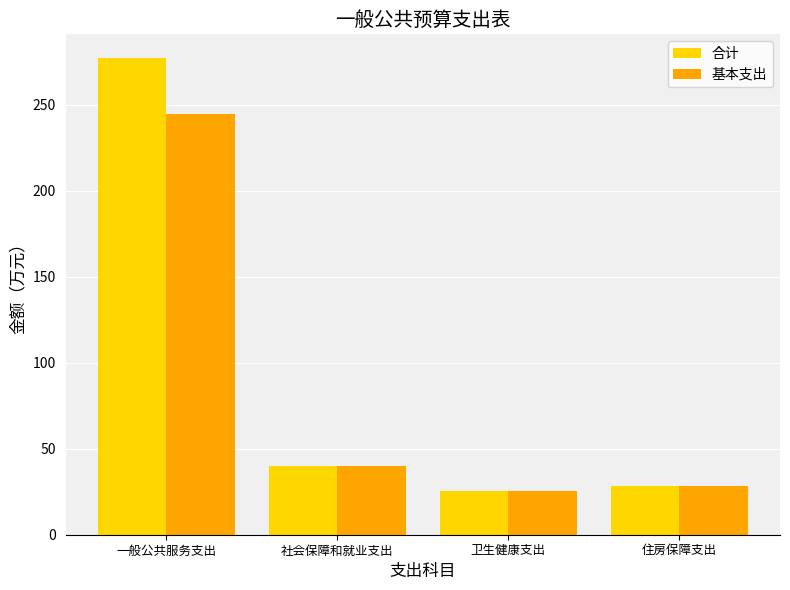

Is it true that 基本支出 equals 66.4 at 社会保障和就业支出?

False